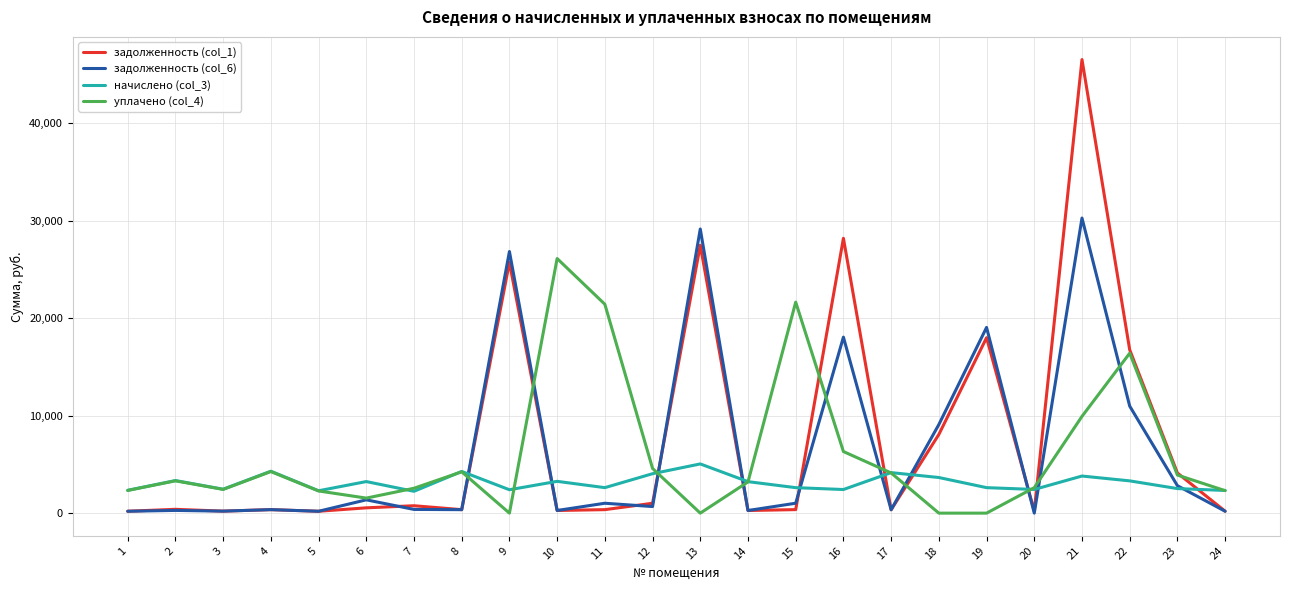

Is the value of задолженность (col_1) at 18 greater than the value of начислено (col_3) at 6?

Yes